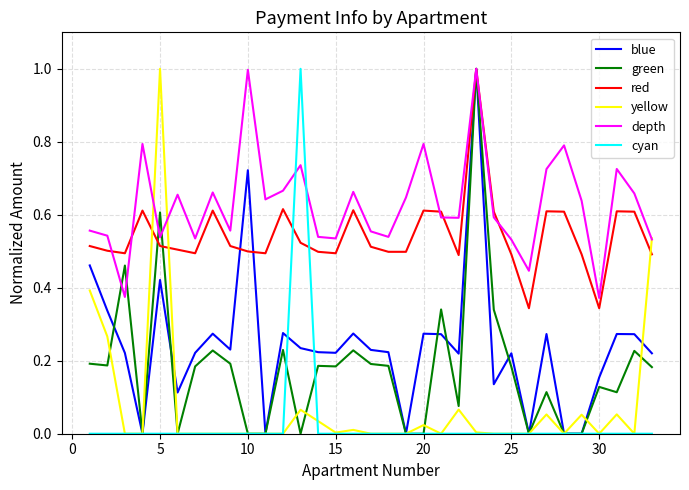

How many series are shown in this chart?

6